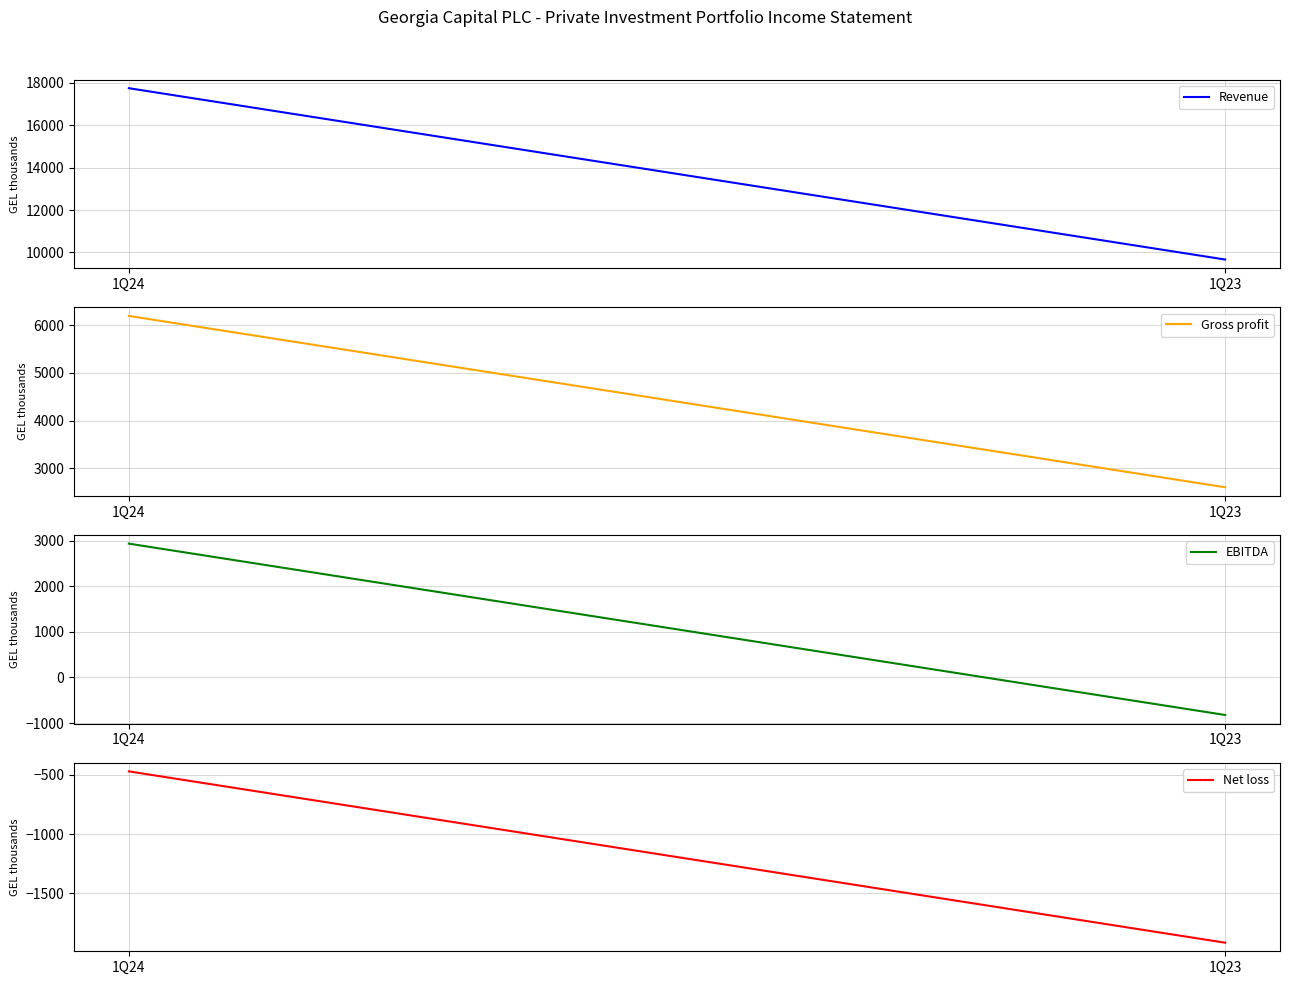

What is the total value across all series at 1Q23?

9528